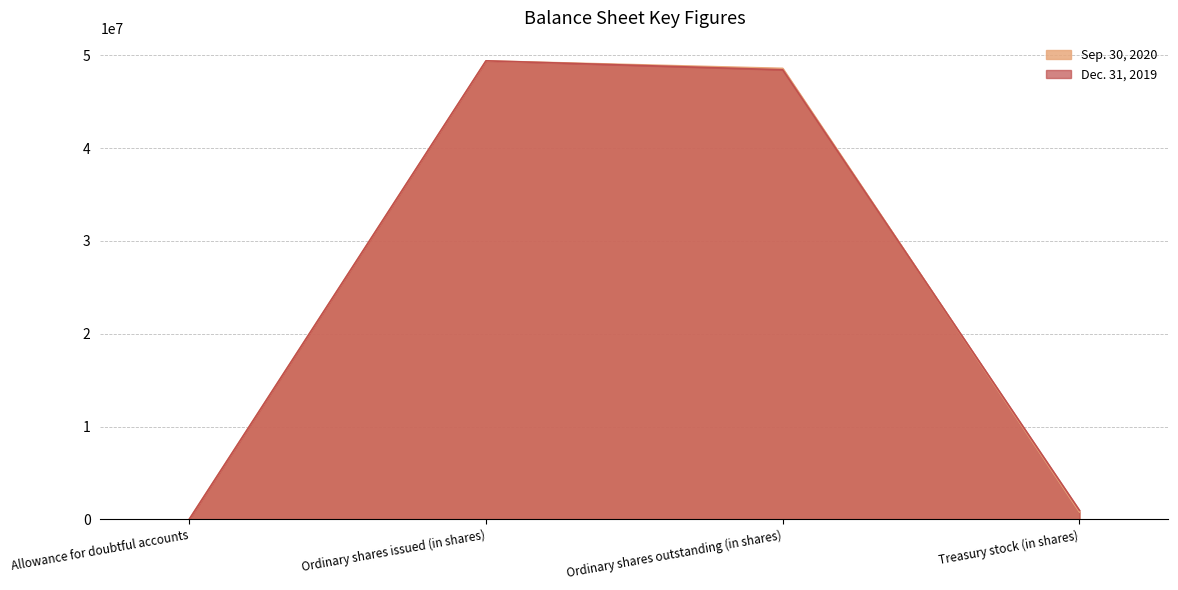

What value does the Dec. 31, 2019 series have at Ordinary shares outstanding (in shares), to the nearest 50?

48443850